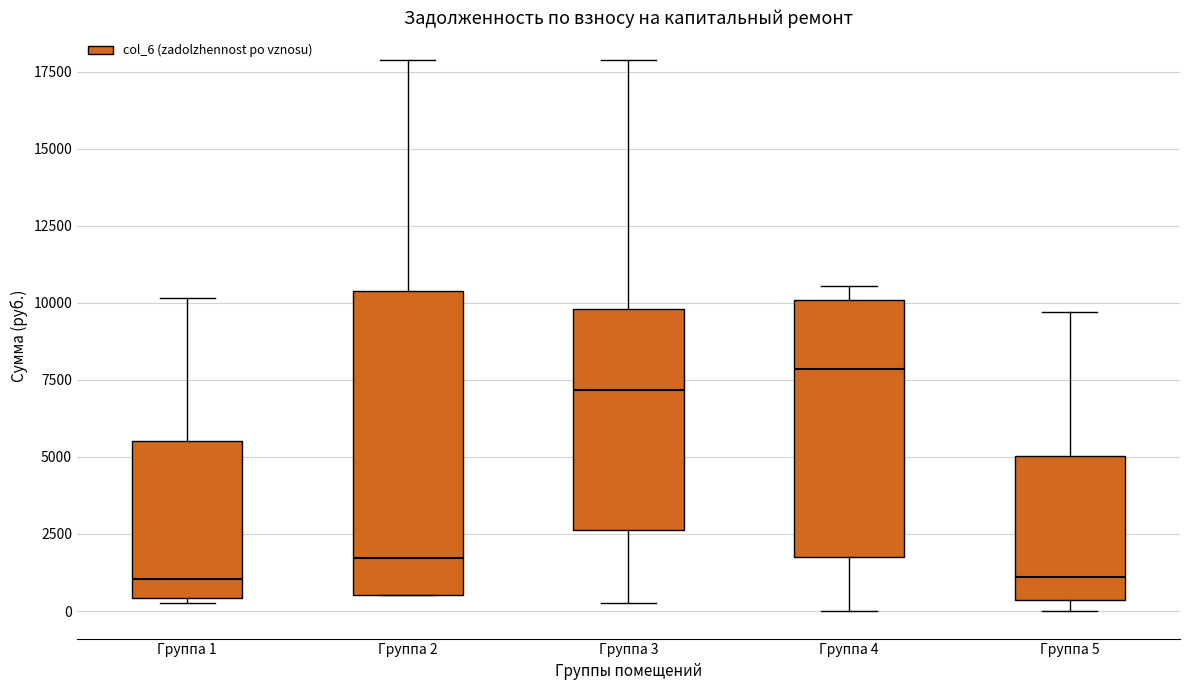

Where does the upper whisker of the box for Группа 2 end on the y-axis? The values are not printed on the chart, so give them approximately, as read against the axis.

18000